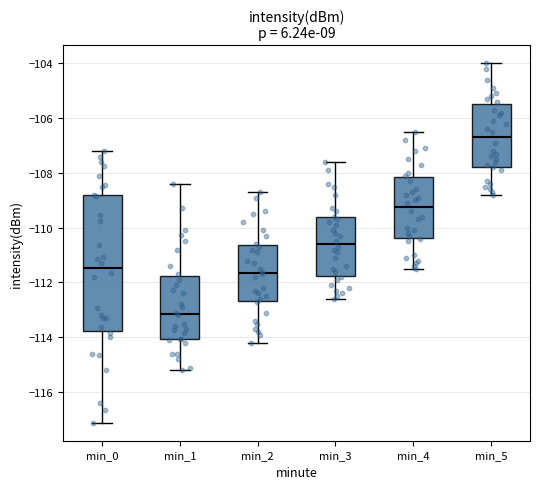

Reading left to right, transcribe this box plot: for each box, give where its median line is, the range the box spans, and where its two whiskers end, as read against the y-axis. The values are not printed on the chart, so give them approximately, as read against the axis.

min_0: median -111.4, box -113.8 to -108.8, whiskers -117.2 to -107.2
min_1: median -113.2, box -114.0 to -111.8, whiskers -115.2 to -108.4
min_2: median -111.6, box -112.6 to -110.6, whiskers -114.2 to -108.6
min_3: median -110.6, box -111.8 to -109.6, whiskers -112.6 to -107.6
min_4: median -109.2, box -110.4 to -108.2, whiskers -111.4 to -106.4
min_5: median -106.6, box -107.8 to -105.4, whiskers -108.8 to -104.0